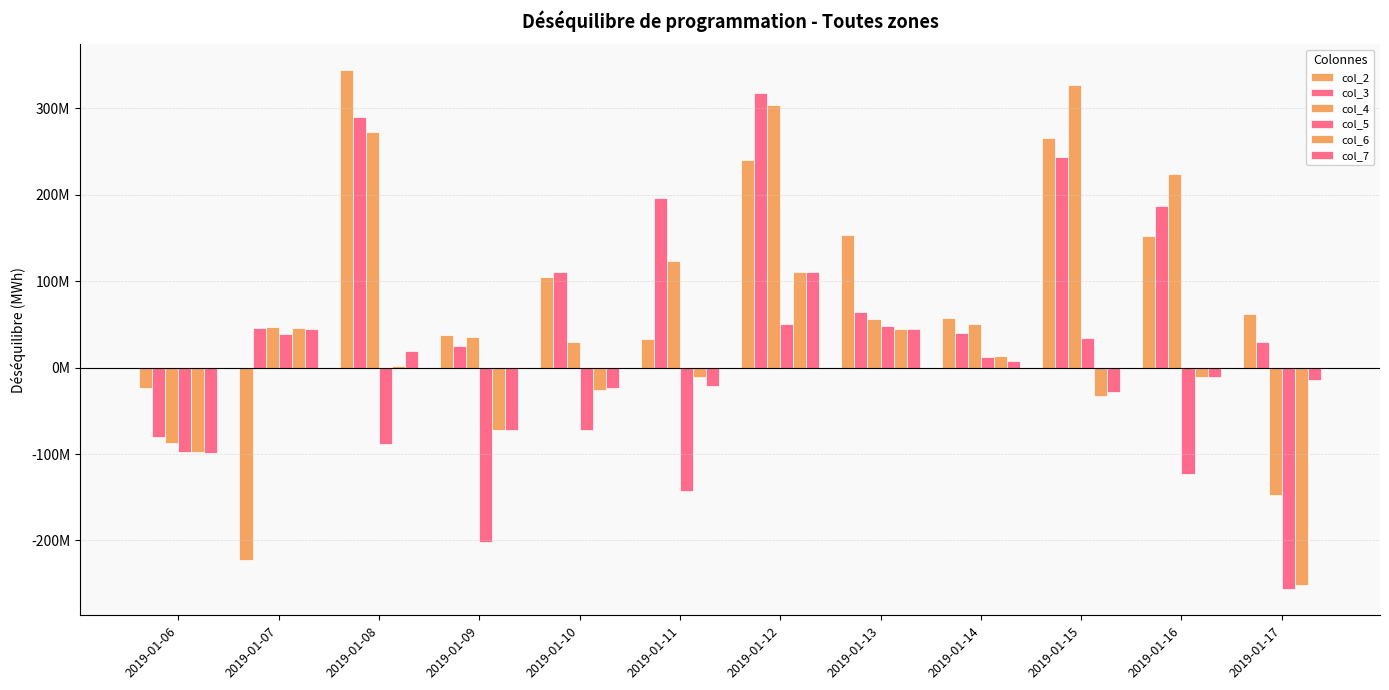

The value of col_5 at 2019-01-15 is 47160245. True or false?

False